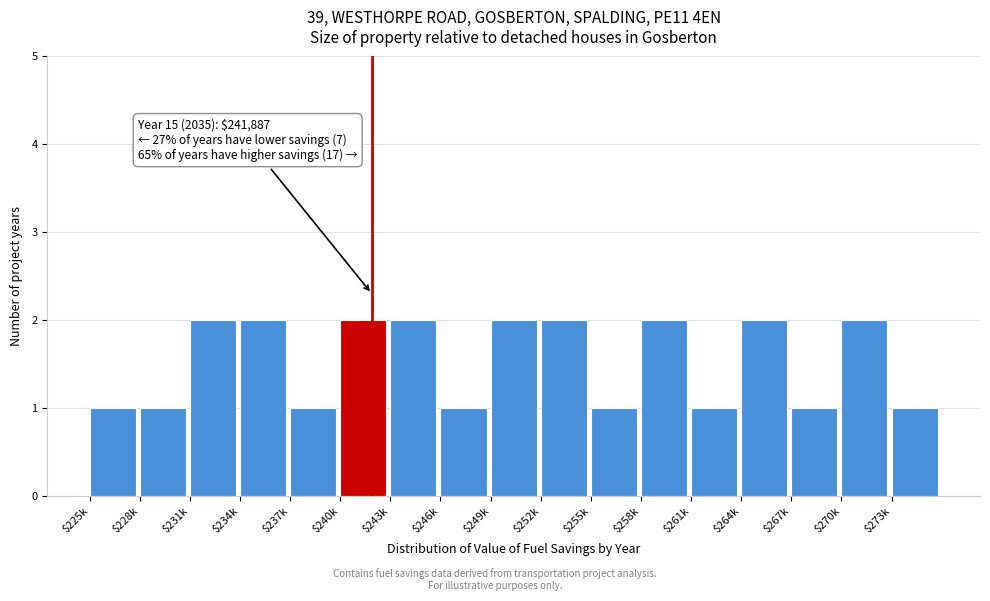

Reading right to left, list all the values displayed in this chart.

1	2	1	2	1	2	1	2	2	1	2	2	1	2	2	1	1